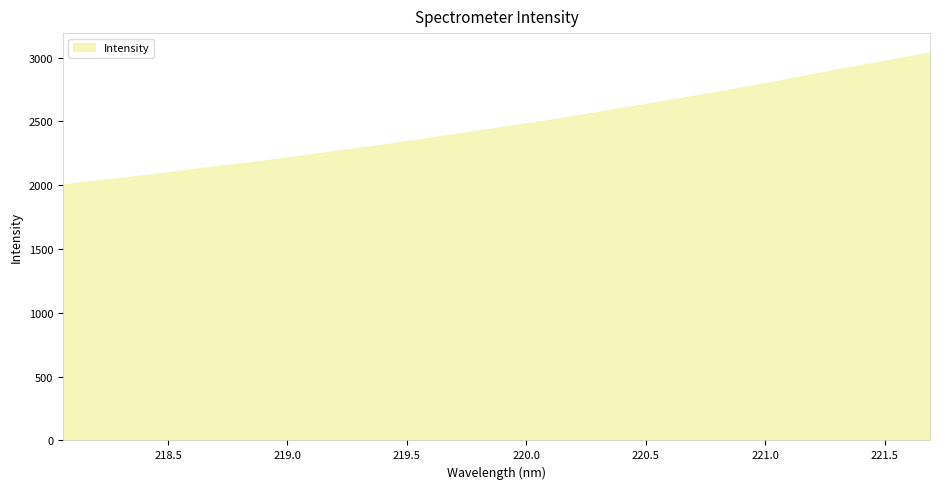

True or false: the data shows 2174.9 at 218.8244.

True